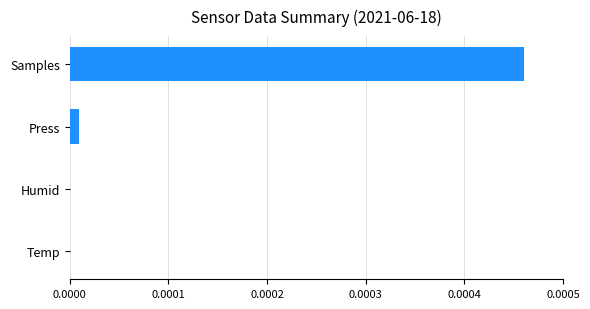

At which category does the chart reach its peak across all series?

Samples